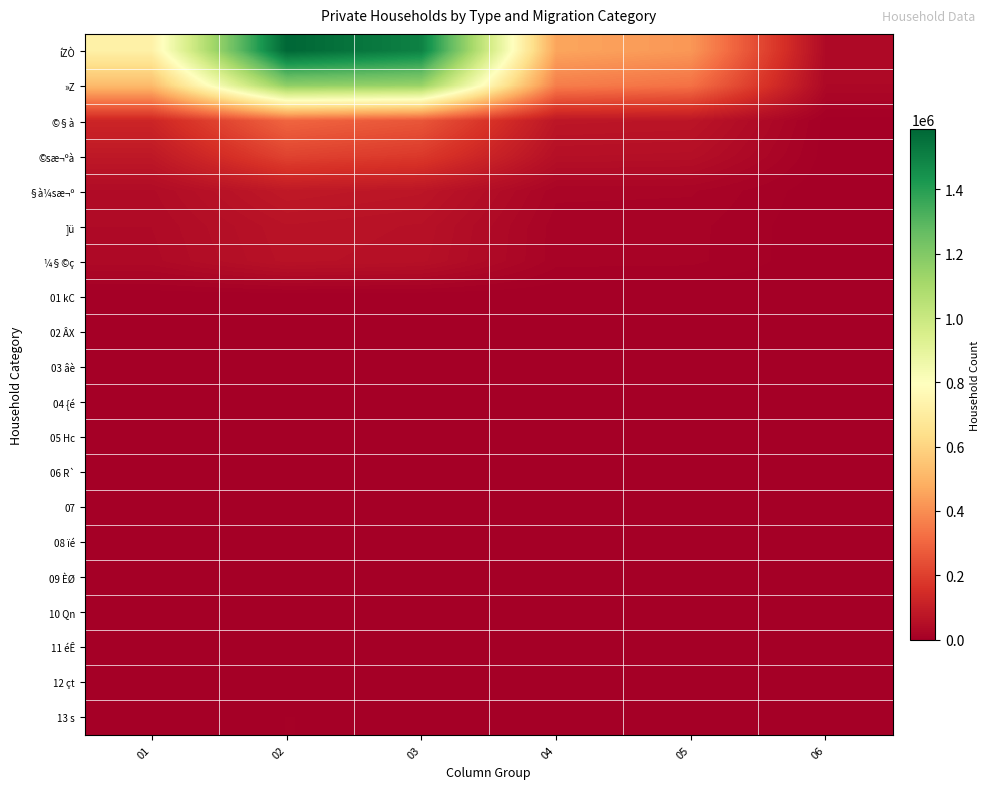

Reading left to right, extract all data points from this chart.

íZÒ: 01=722372	02=1587166	03=1499104	04=458386	05=422956	06=35430
»Z: 01=518706	02=1164959	03=1140779	04=360252	05=329493	06=30759
©§à: 01=125737	02=298126	03=260422	04=76861	05=73312	06=3549
©sæ¬ºà: 01=83784	02=212144	03=184586	04=56505	05=53798	06=2707
§à¼sæ¬º: 01=41953	02=85982	03=75836	04=20356	05=19514	06=842
]ü: 01=37241	02=67513	03=60952	04=15204	05=14427	06=777
¼§©ç: 01=34722	02=64392	03=57935	04=14913	05=14146	06=767
01 kC: 01=367	02=634	03=578	04=148	05=142	06=6
02 ÂX: 01=87	02=163	03=151	04=34	05=28	06=6
03 âè: 01=39	02=87	03=80	04=19	05=17	06=2
04 {é: 01=144	02=274	03=250	04=64	05=60	06=4
05 Hc: 01=38	02=84	03=76	04=22	05=22	06=0
06 R`: 01=31	02=48	03=43	04=11	05=11	06=0
07: 01=115	02=241	03=223	04=66	05=60	06=6
08 ïé: 01=317	02=600	03=556	04=143	05=134	06=9
09 ÈØ: 01=87	02=189	03=172	04=43	05=41	06=2
10 Qn: 01=94	02=167	03=148	04=37	05=35	06=2
11 éÊ: 01=908	02=1749	03=1590	04=459	05=426	06=33
12 çt: 01=1111	02=2254	03=2016	04=591	05=560	06=31
13 s: 01=3264	02=6242	03=5531	04=1619	05=1535	06=84